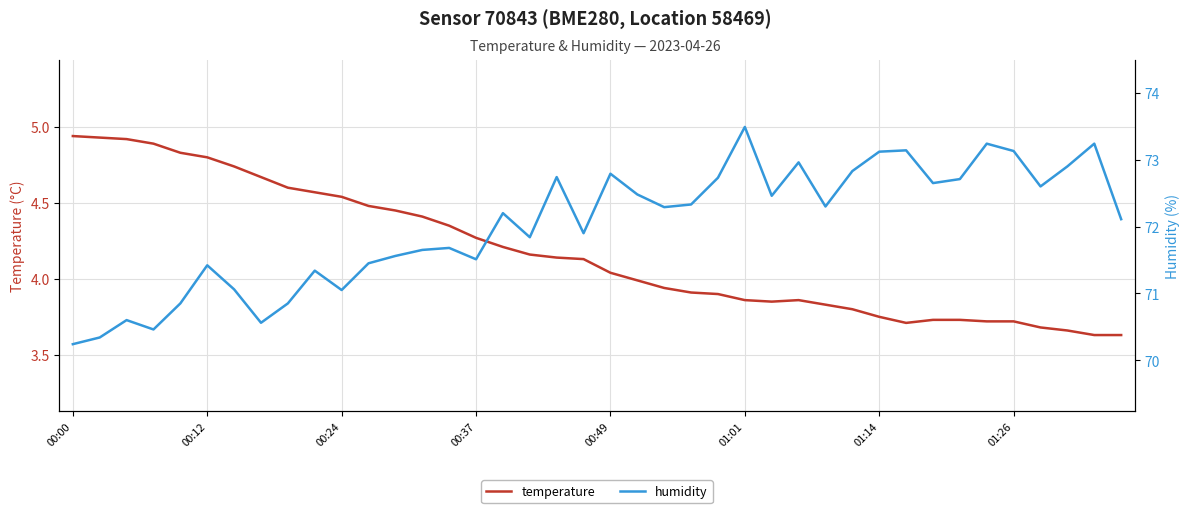

How many interior local valleys does the humidity series have?

11